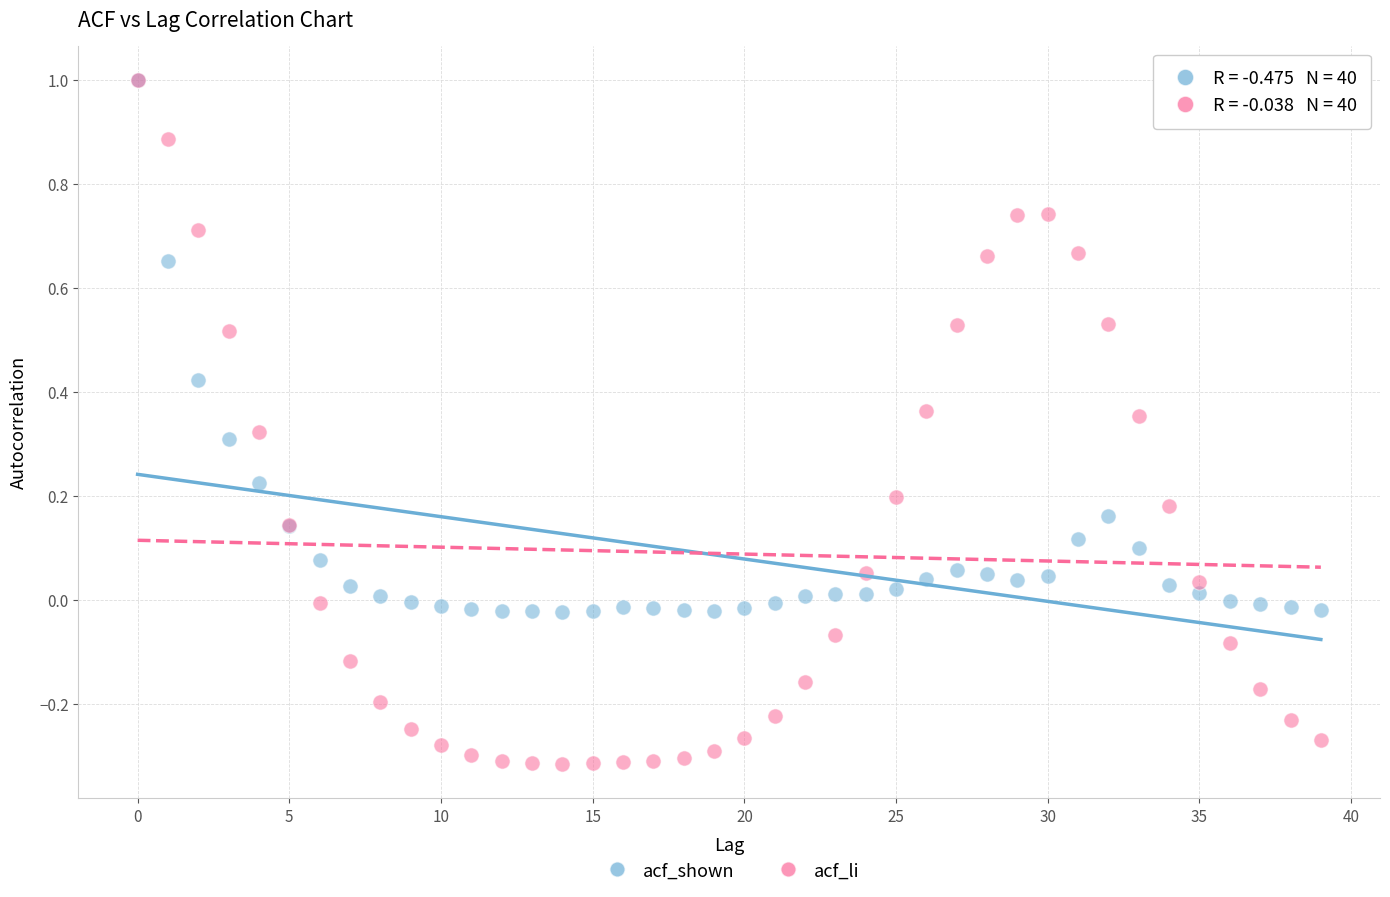

Which series contains the lowest Y value?

acf_li